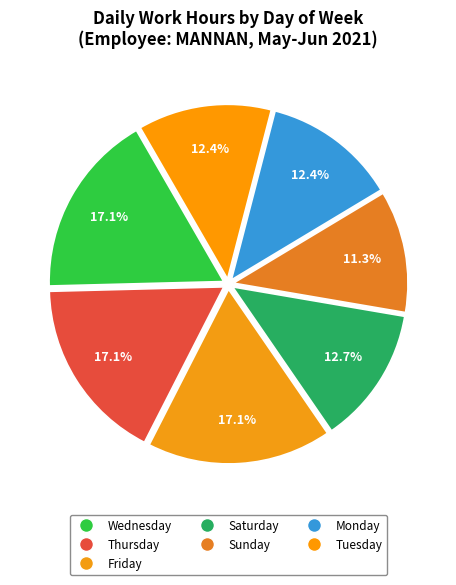

How many slices are in this pie chart?

7